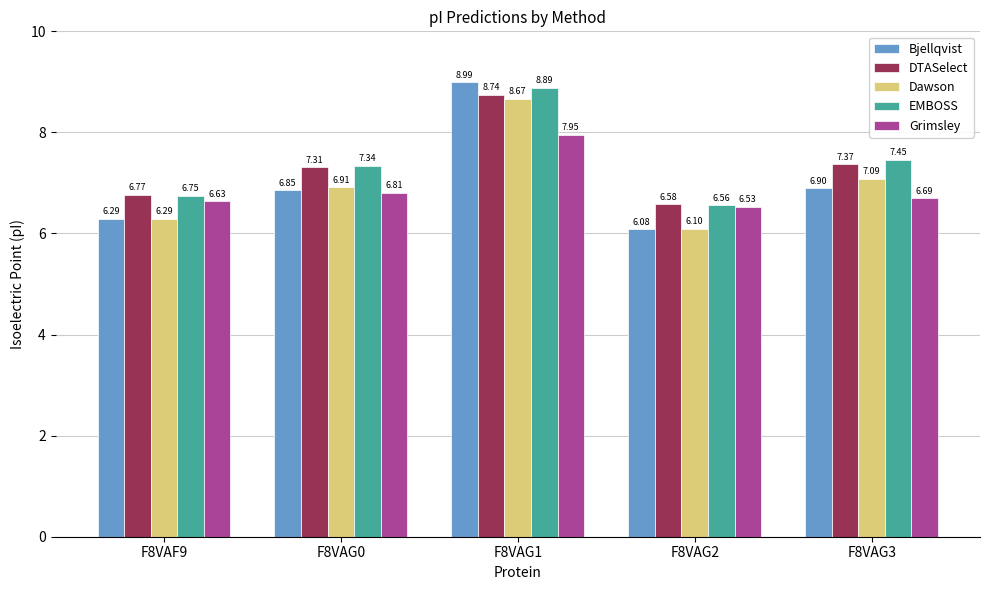

The Bjellqvist series shows 3.5 at F8VAF9. True or false?

False